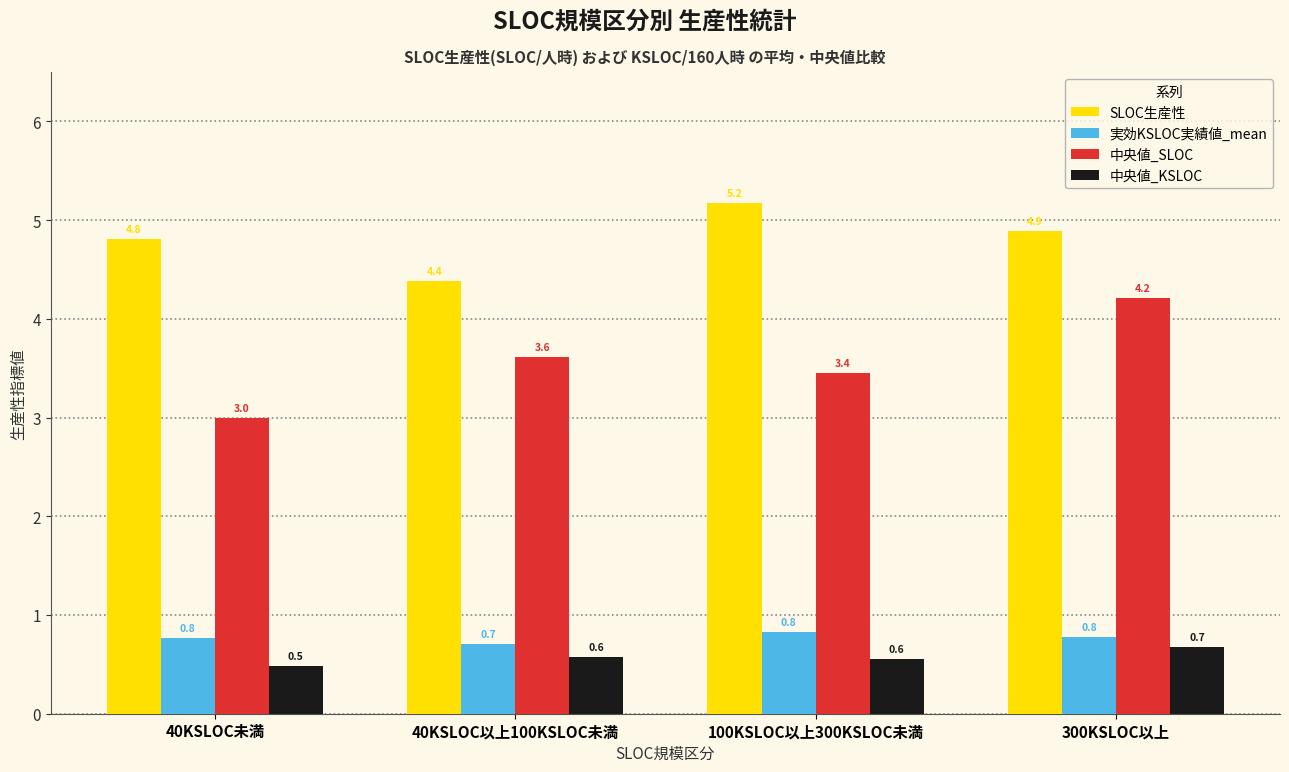

Which series changed the most between 40KSLOC以上100KSLOC未満 and 100KSLOC以上300KSLOC未満?

SLOC生産性